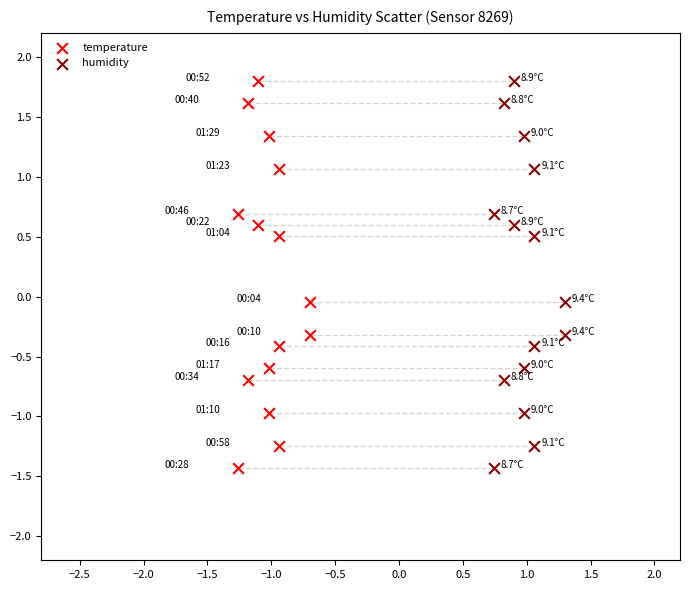

What are all the series names shown in the legend?

temperature, humidity